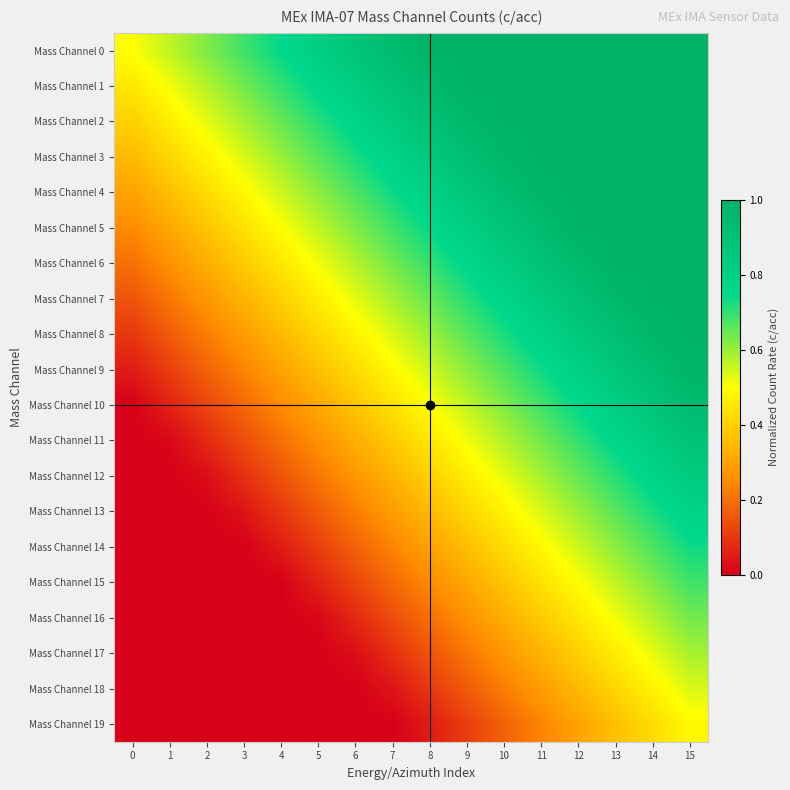

At which category is the sum across all series the highest?

15